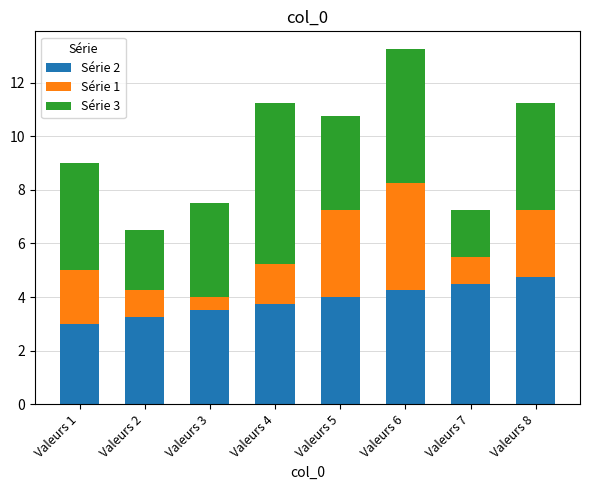

How many series are shown in this chart?

3